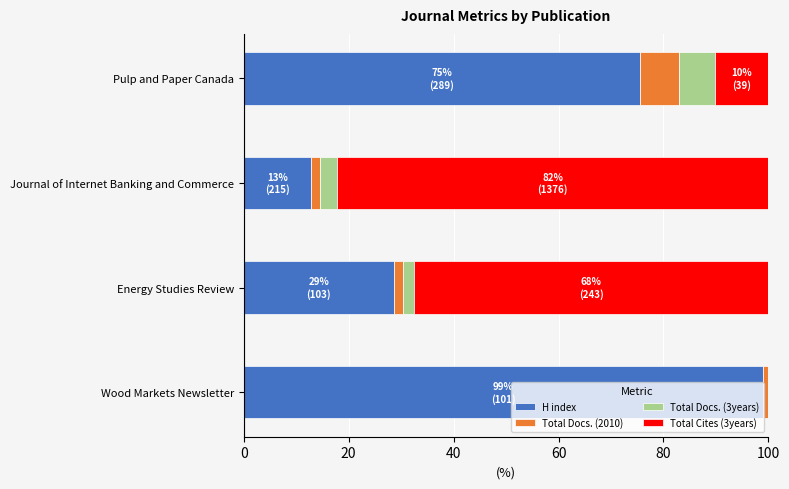

What is the maximum value for H index?

99.0